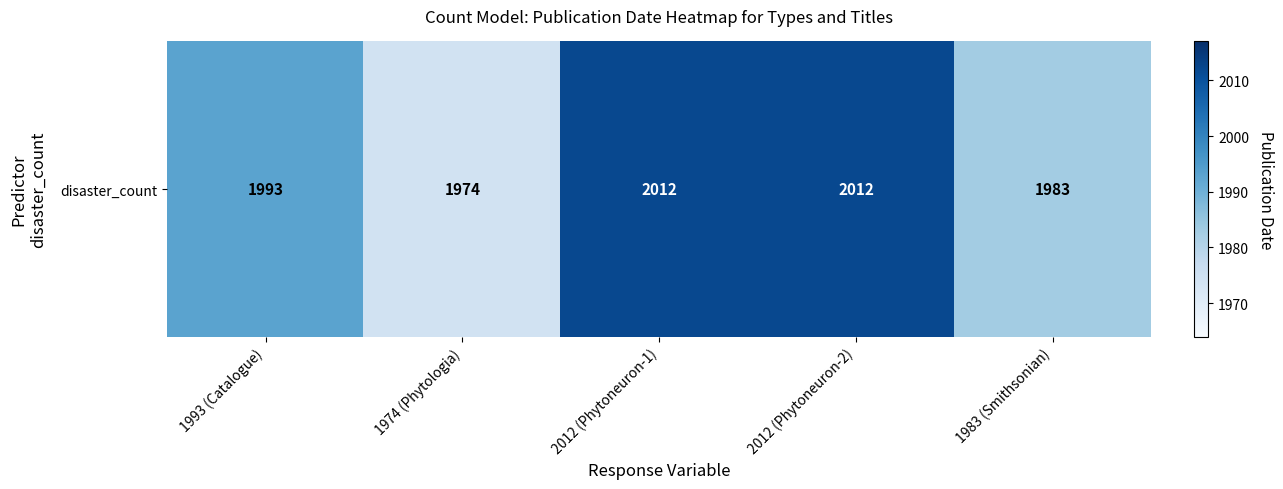

The chart shows a value of 2012 at 2012 (Phytoneuron-2). True or false?

True